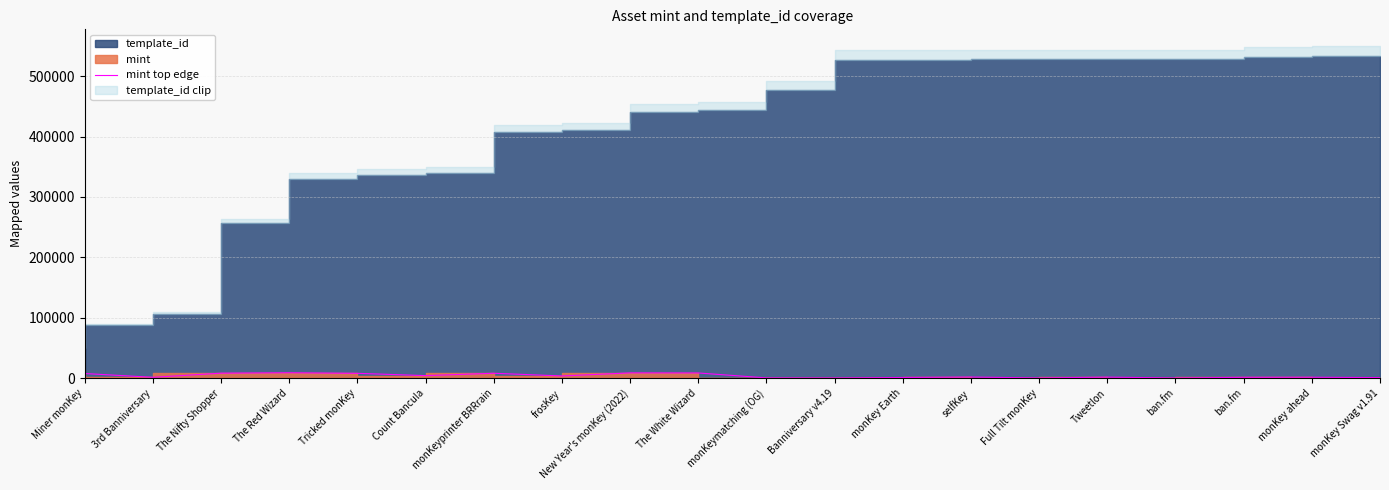

How many values exceed 1810?

9